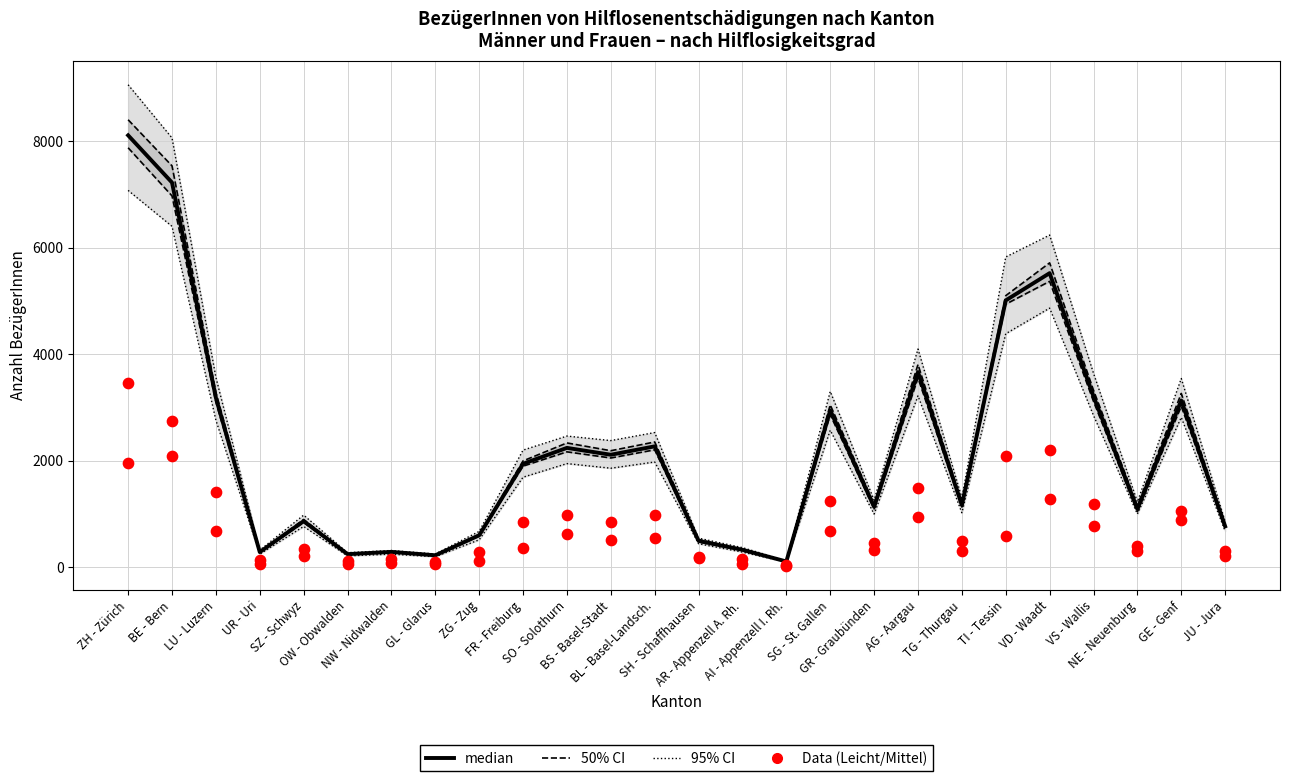

Which series reaches the maximum Y coordinate?

95% CI